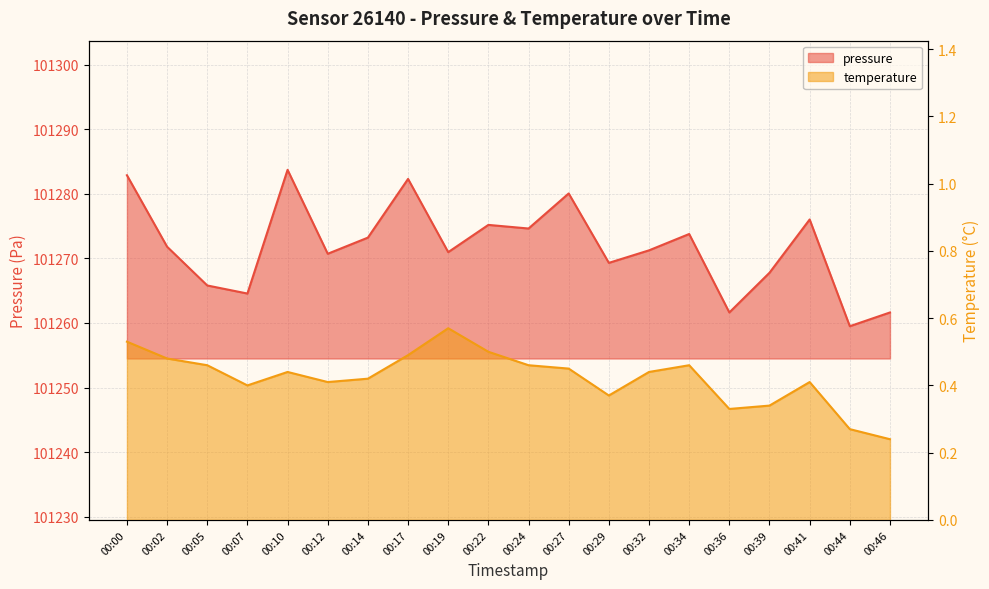

At which category is the sum across all series the highest?

00:10